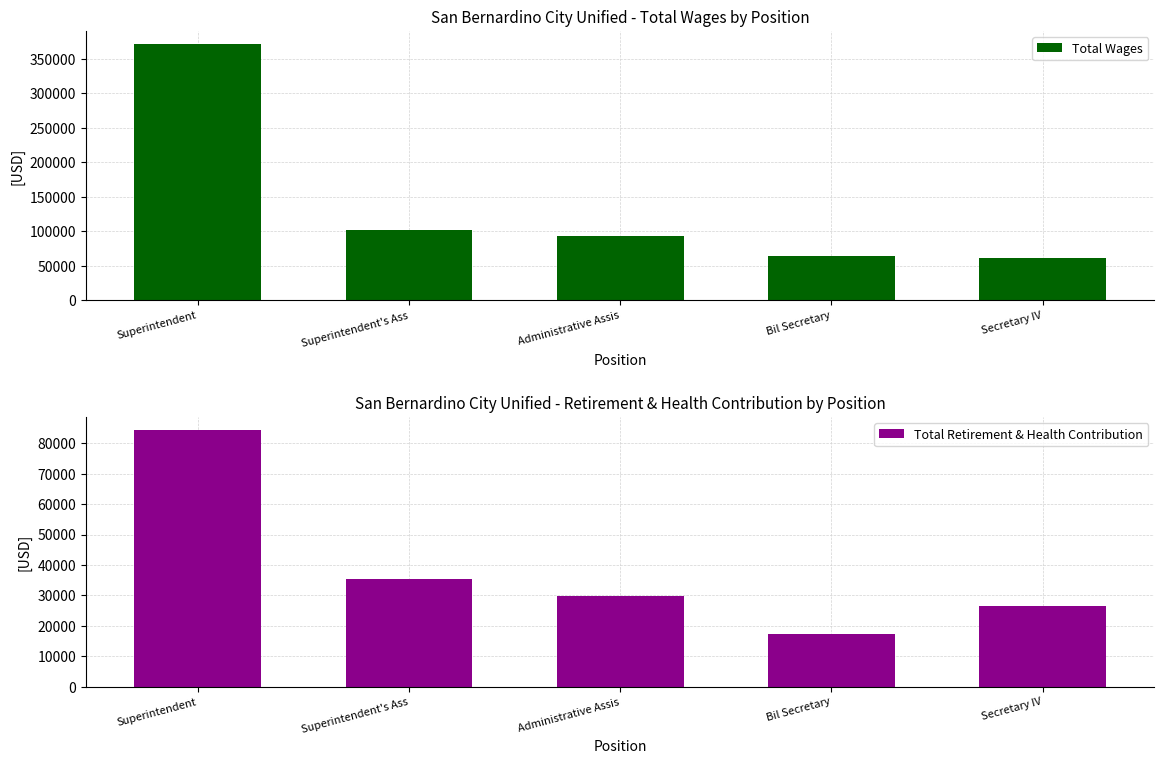

What is the spread (max minus min) of values at Superintendent?

287260